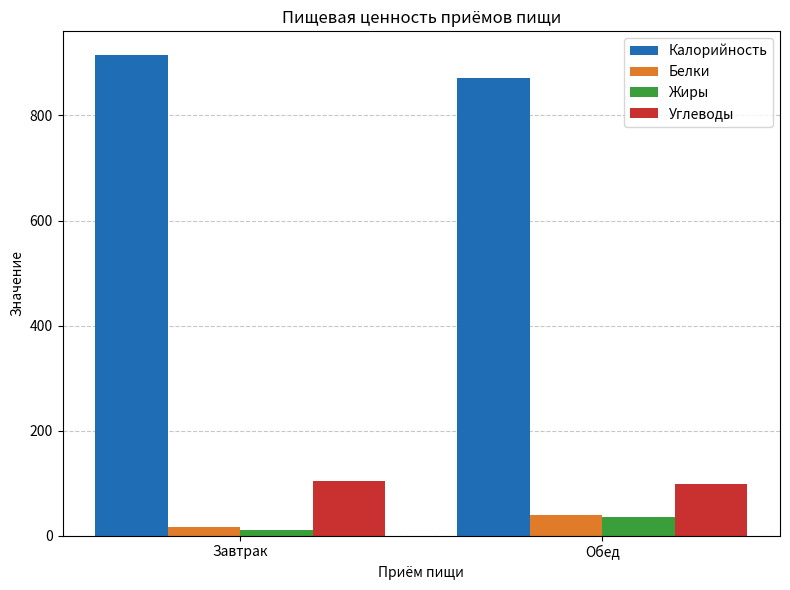

Reading left to right, list all the values displayed in this chart.

Калорийность: 914.5	870.8
Белки: 16.7	39.9
Жиры: 11.2	34.8
Углеводы: 104.3	98.9